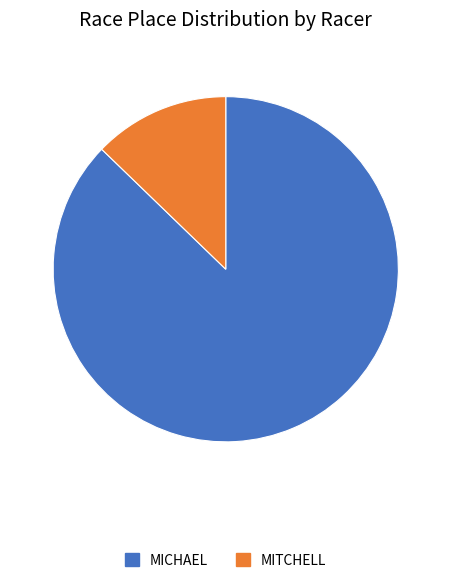

To the nearest percent, what is the average slice percentage?

50%